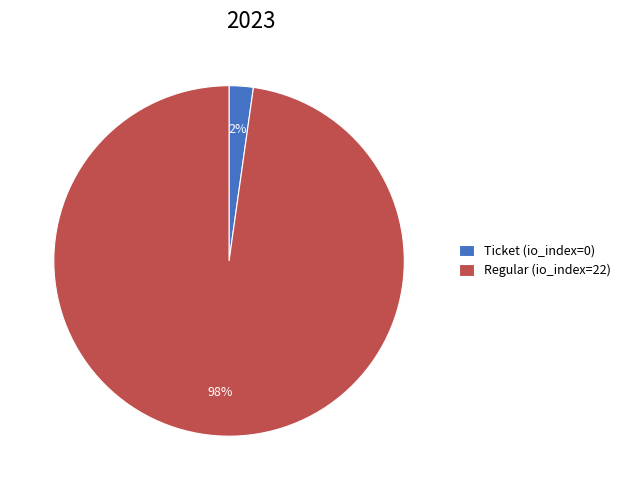

To the nearest percent, what percentage of the pie is Regular (io_index=22)?

98%